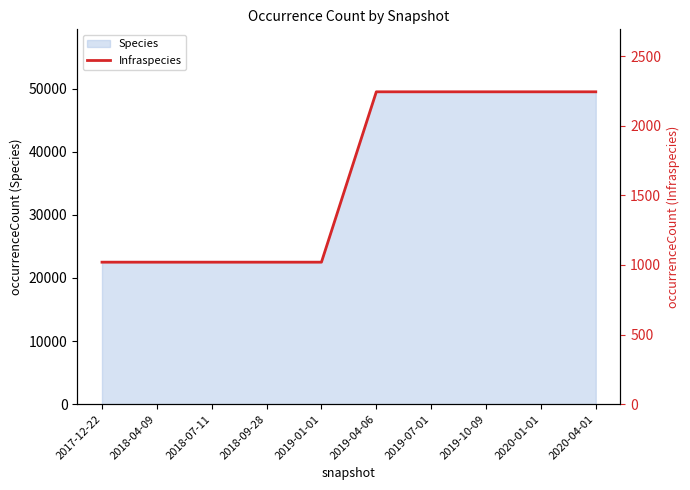

True or false: there are more than 1 points higher than both neighbors.

False